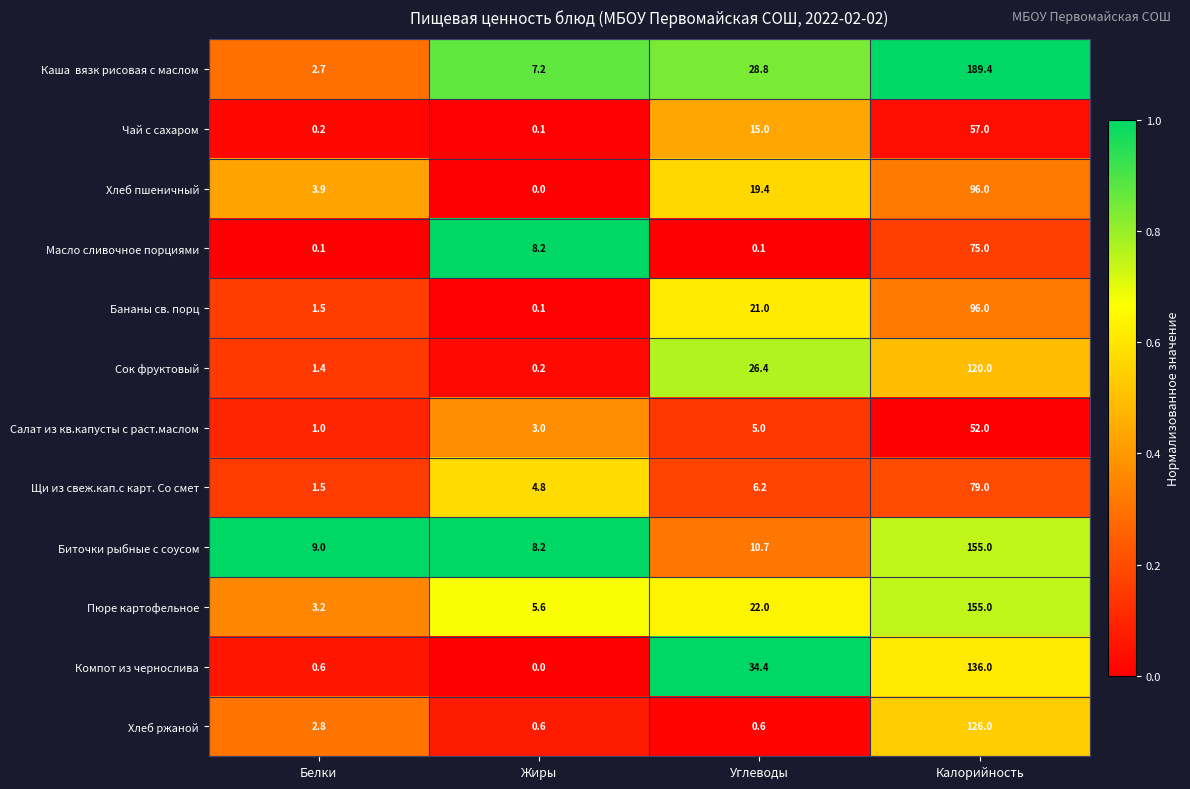

At which label is Компот из чернослива closest to 68?

Углеводы